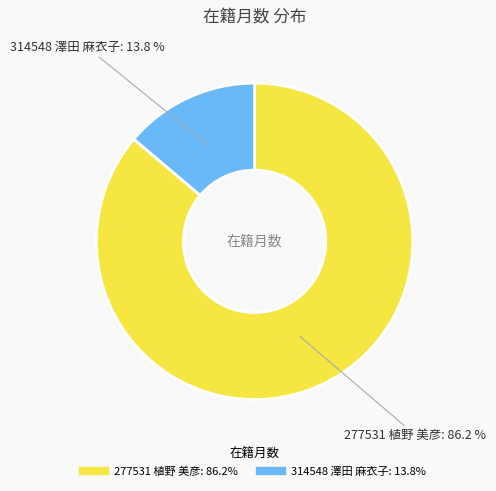

Count the number of slices in the pie.

2